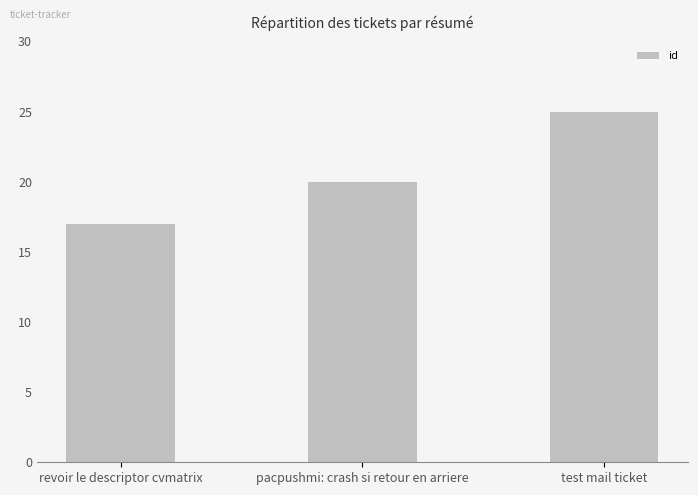

Rank the categories by value from highest to lowest.

test mail ticket, pacpushmi: crash si retour en arriere, revoir le descriptor cvmatrix